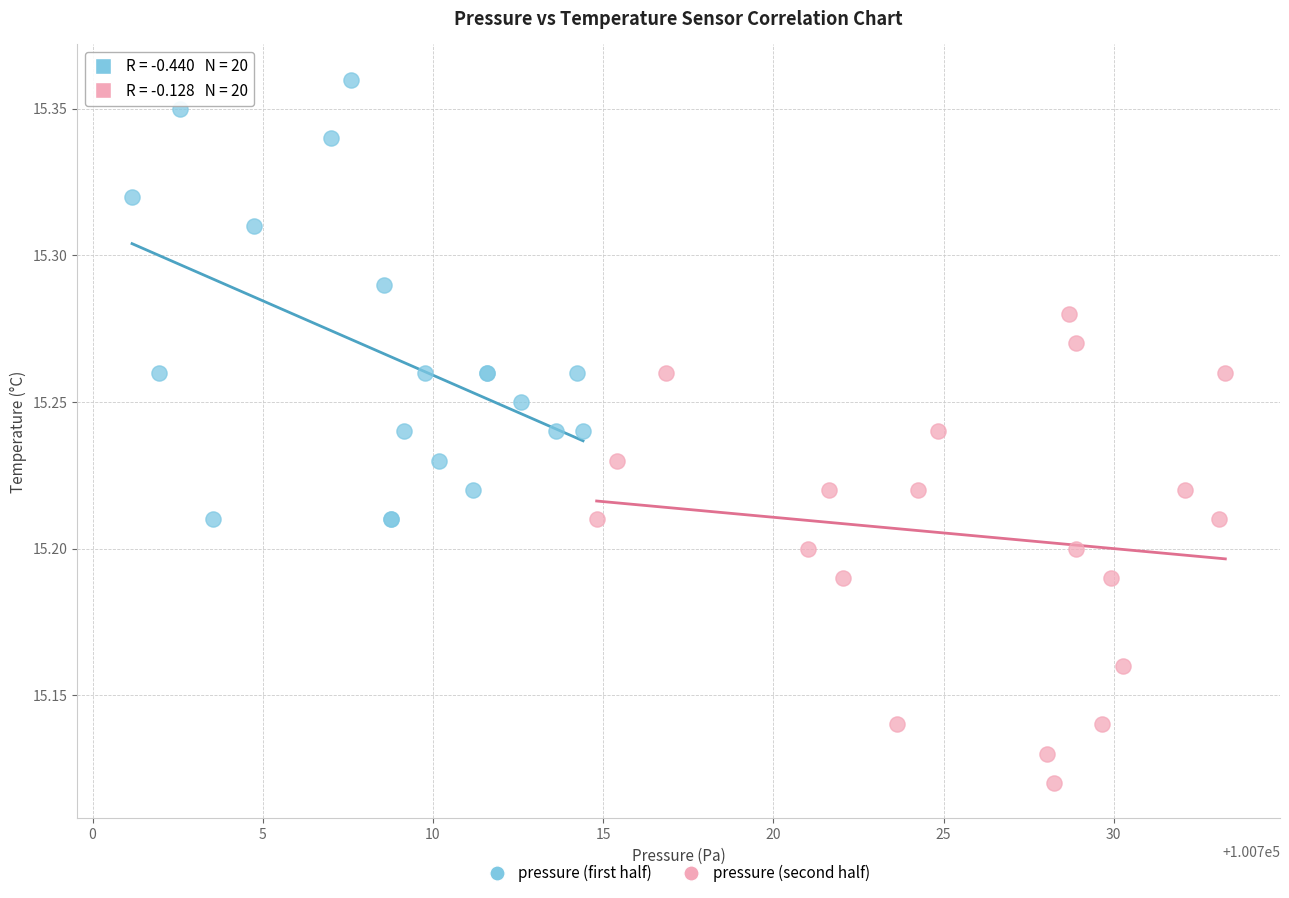

What are all the series names shown in the legend?

pressure (first half), pressure (second half)